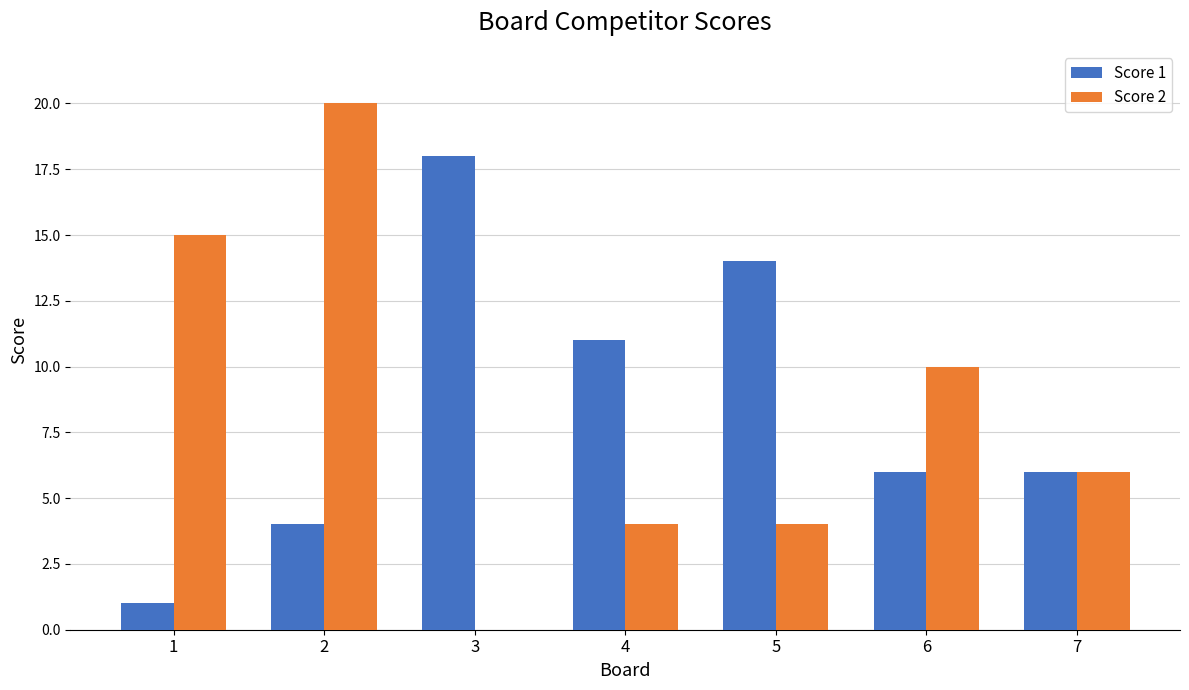

Is it true that Score 1 equals 18 at 3?

True